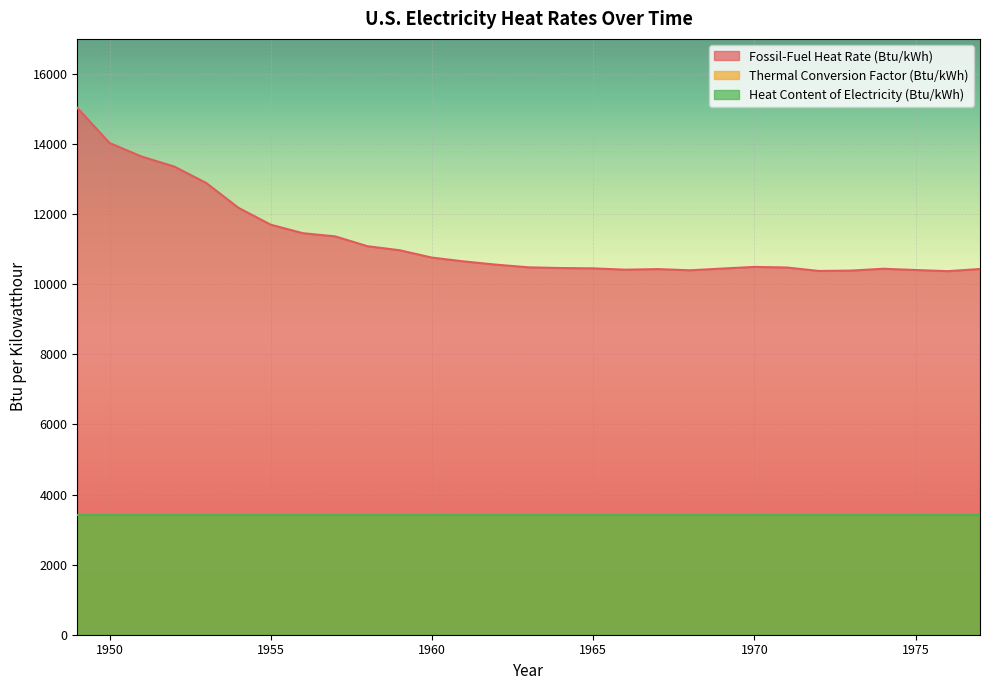

At which label does Fossil-Fuel Heat Rate (Btu/kWh) reach its minimum?

1976